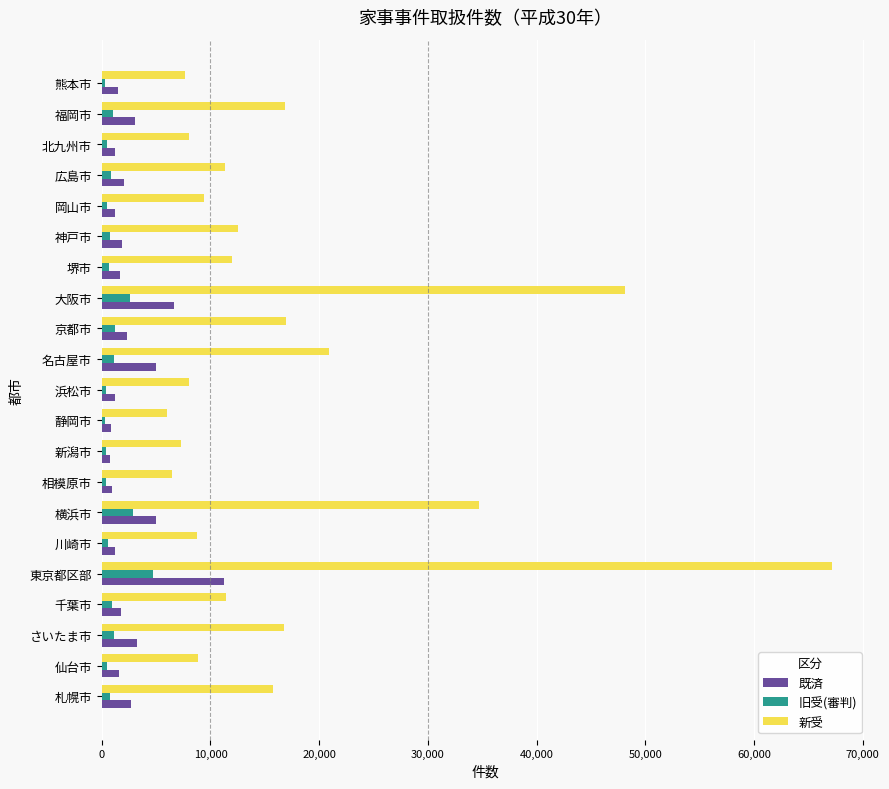

What is the difference between the second highest and minimum values in the 新受 series?

42144